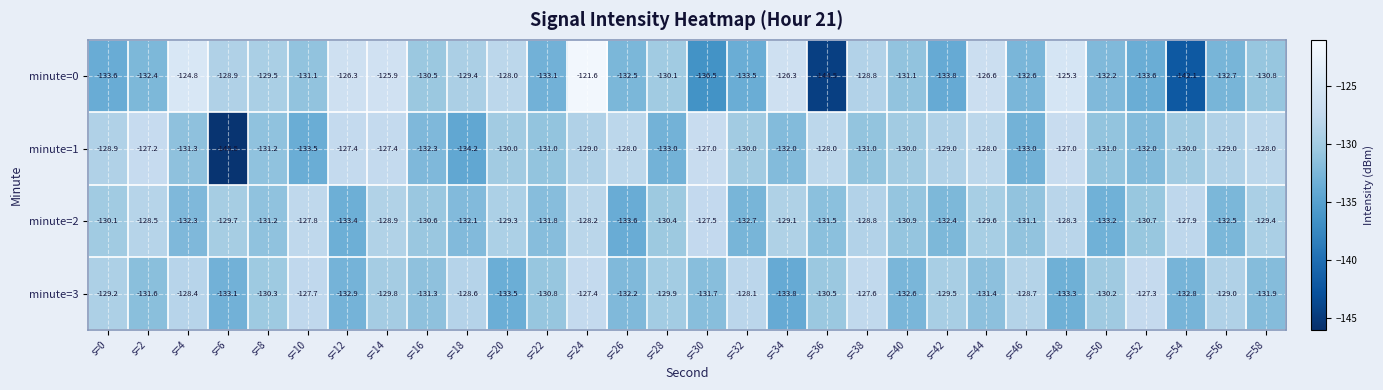

The minute=0 series shows -199.0 at s=20. True or false?

False